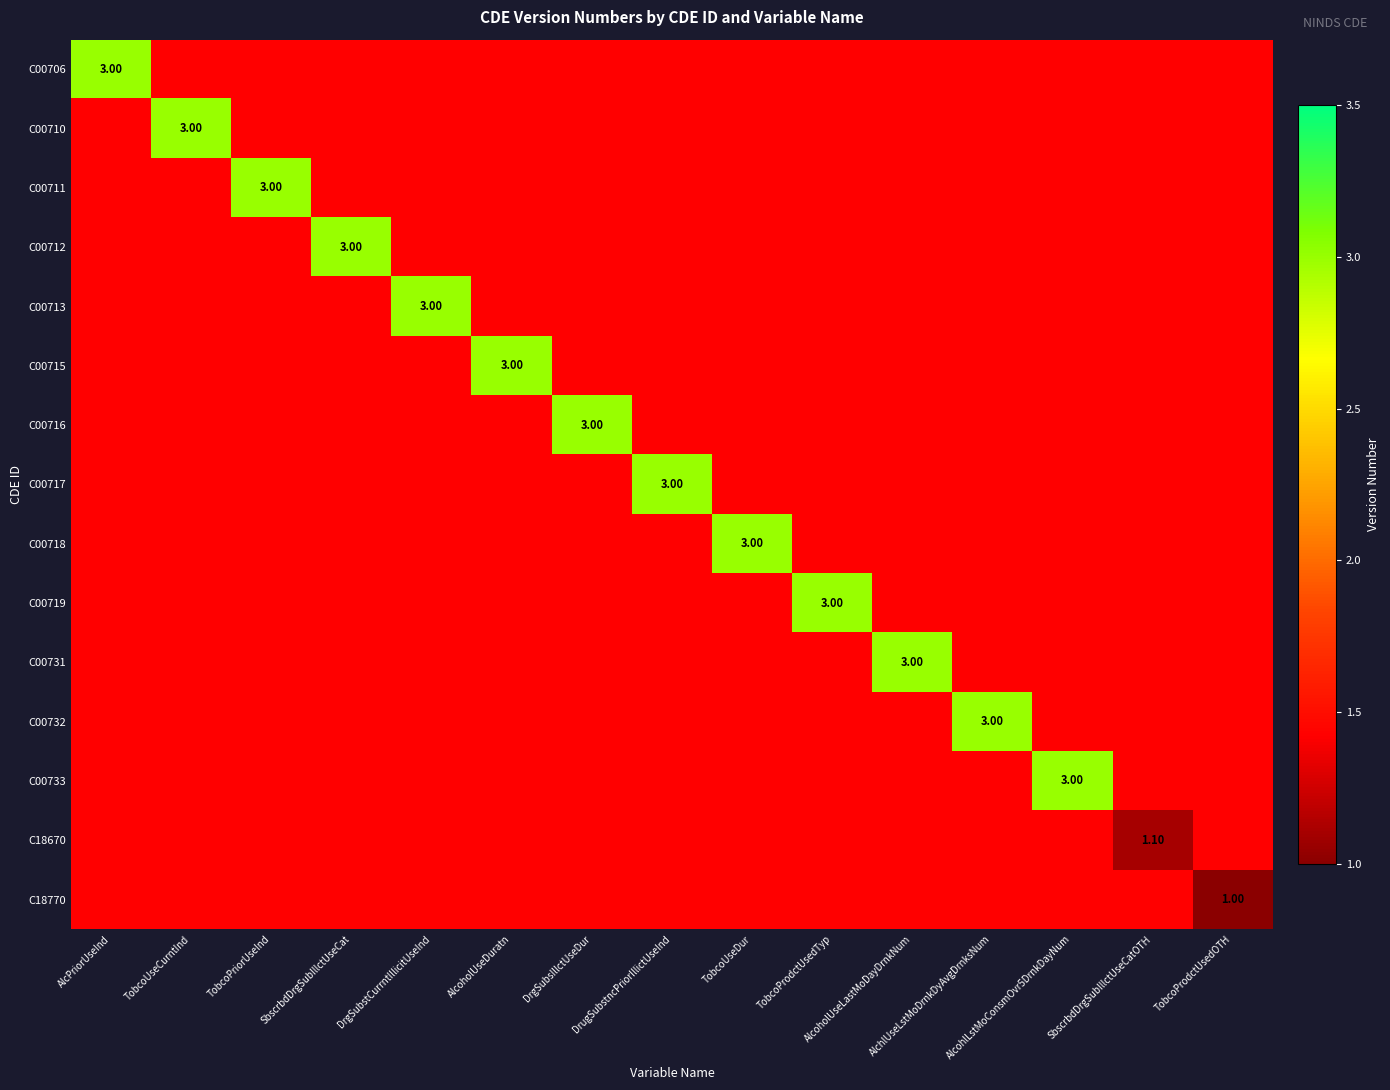

What is the smallest value displayed?

1.0